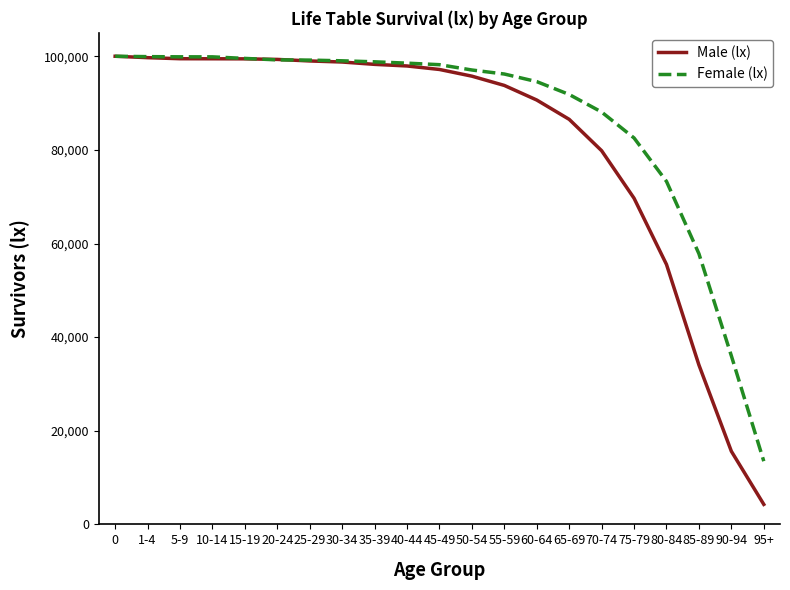

Which series has the largest total across all categories?

Female (lx)